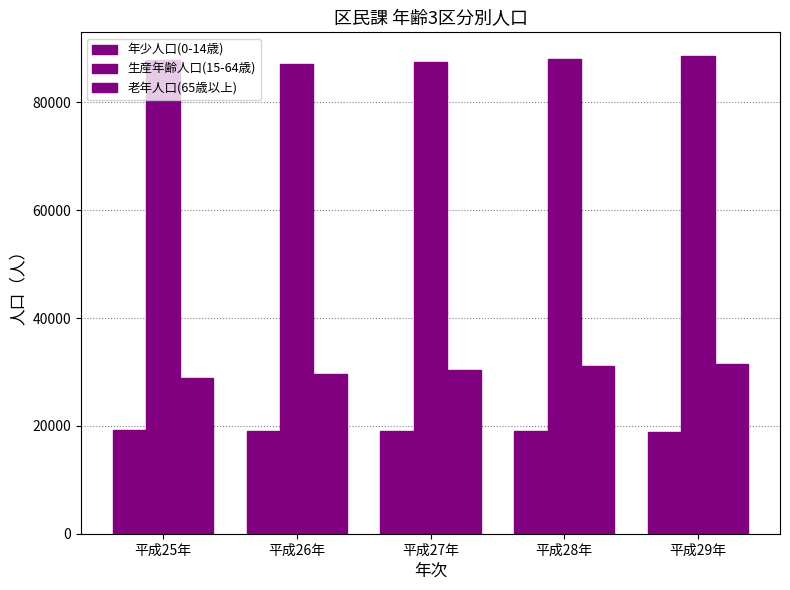

The 年少人口(0-14歳) series shows 29253 at 平成27年. True or false?

False